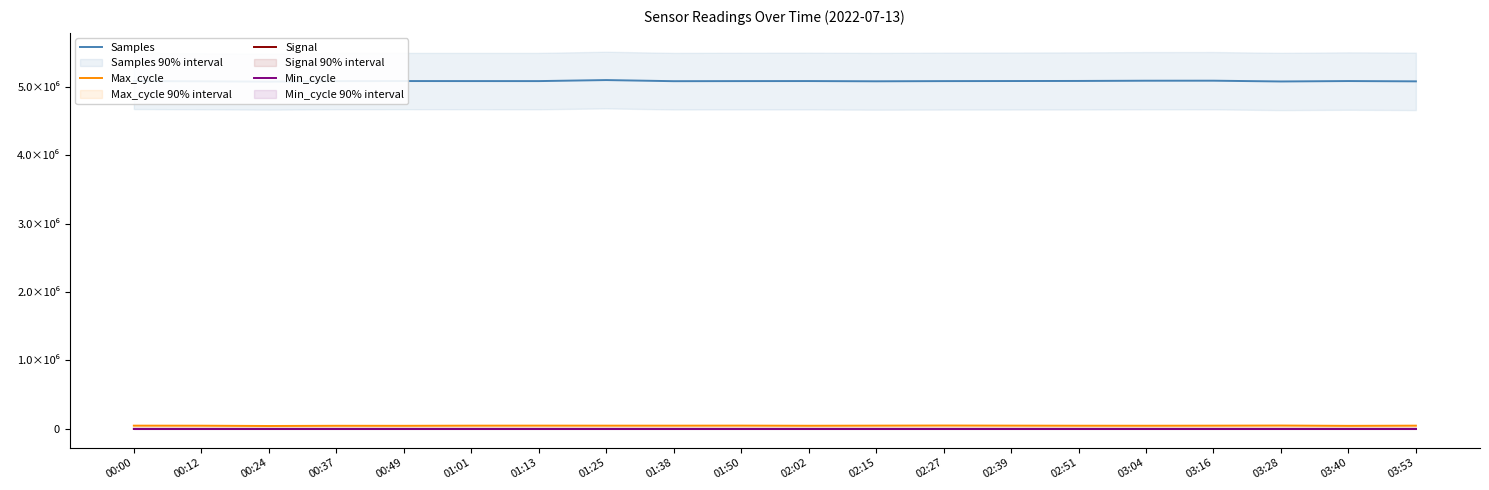

True or false: Signal and Samples cross at least once.

False